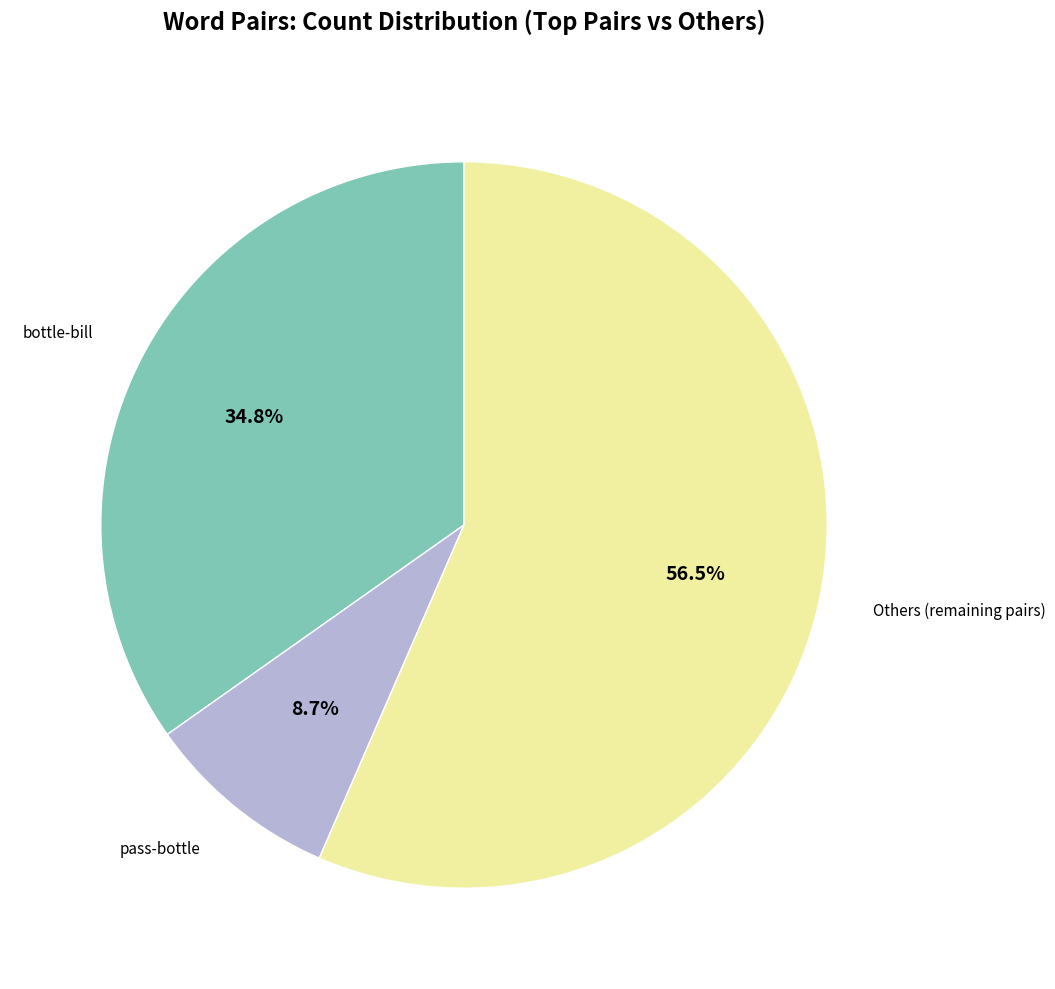

Does any single category account for the majority?

Yes